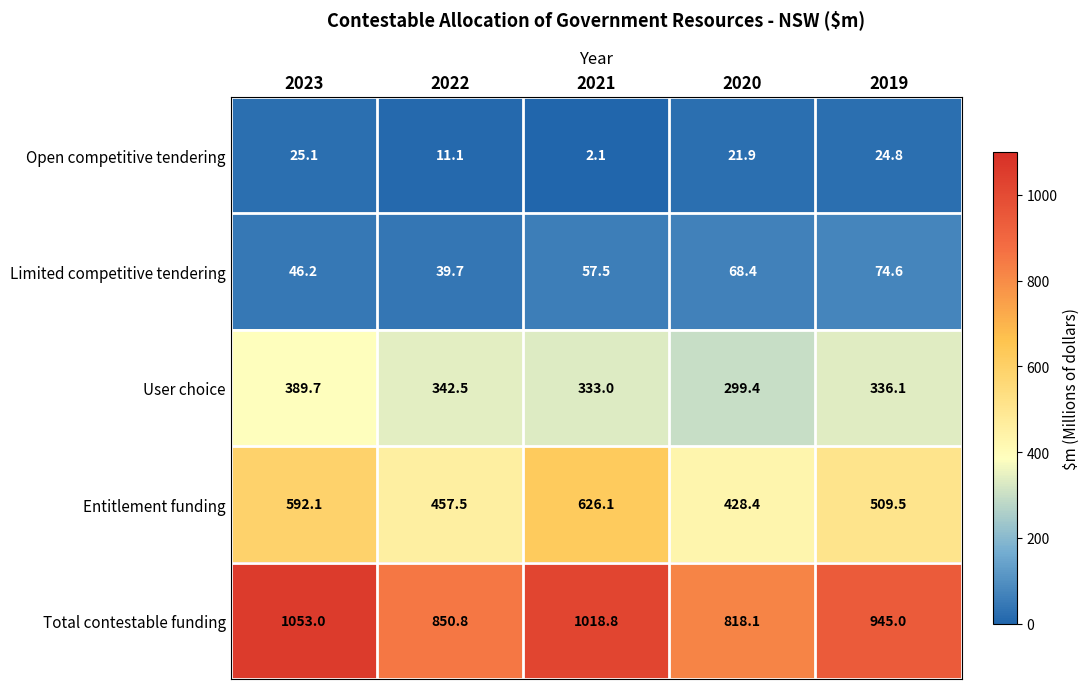

At which category is the sum across all series the highest?

2023